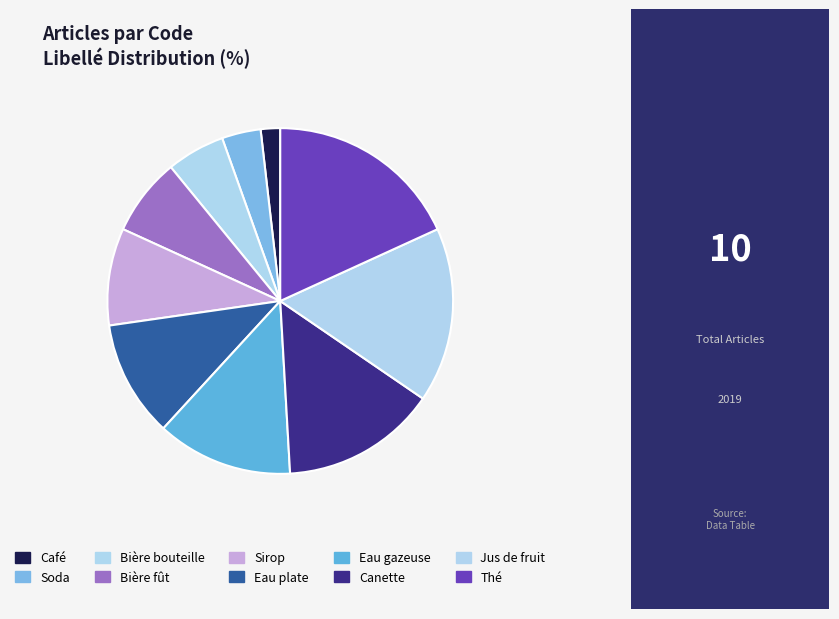

Combined, what portion of the pie is Canette and Jus de fruit?

30.9%